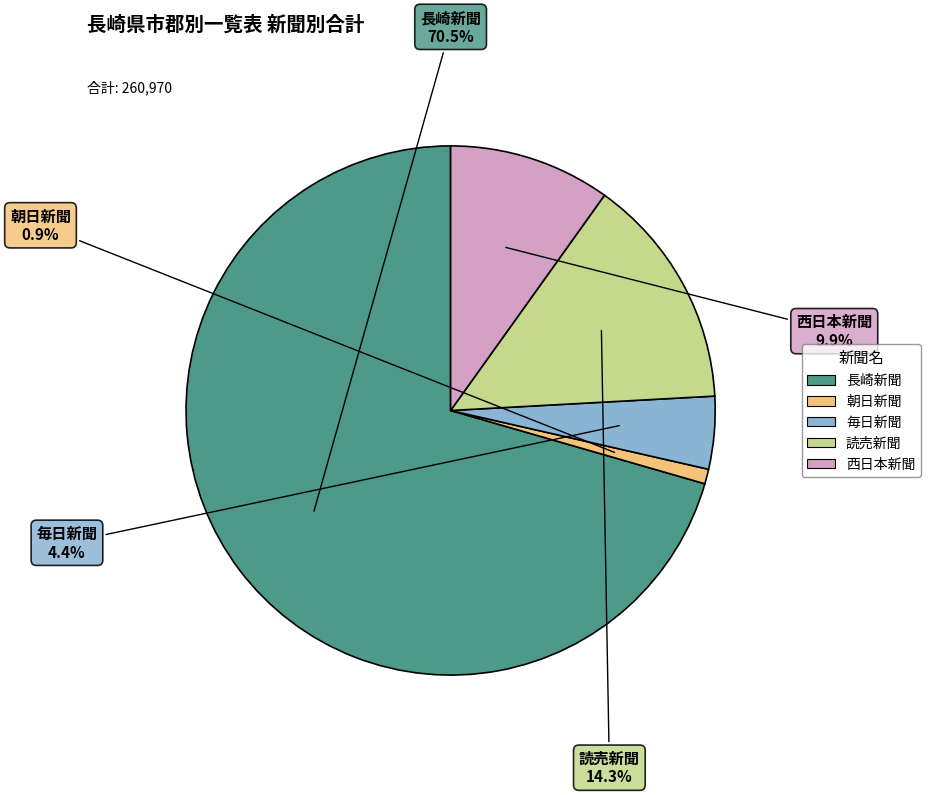

What is the smallest slice in the pie chart?

朝日新聞